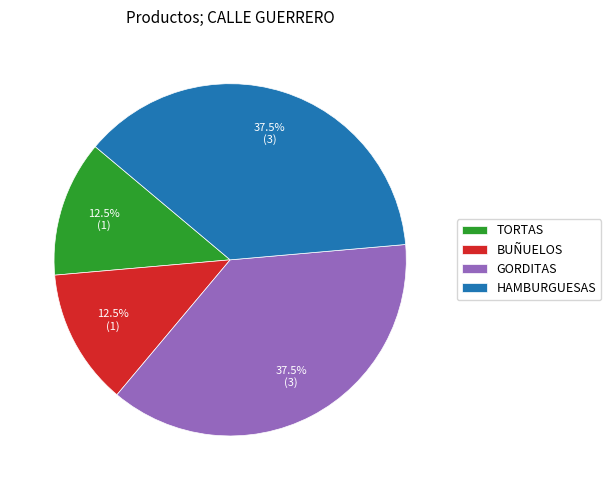

What percentage is NOT represented by BUÑUELOS?

87.5%